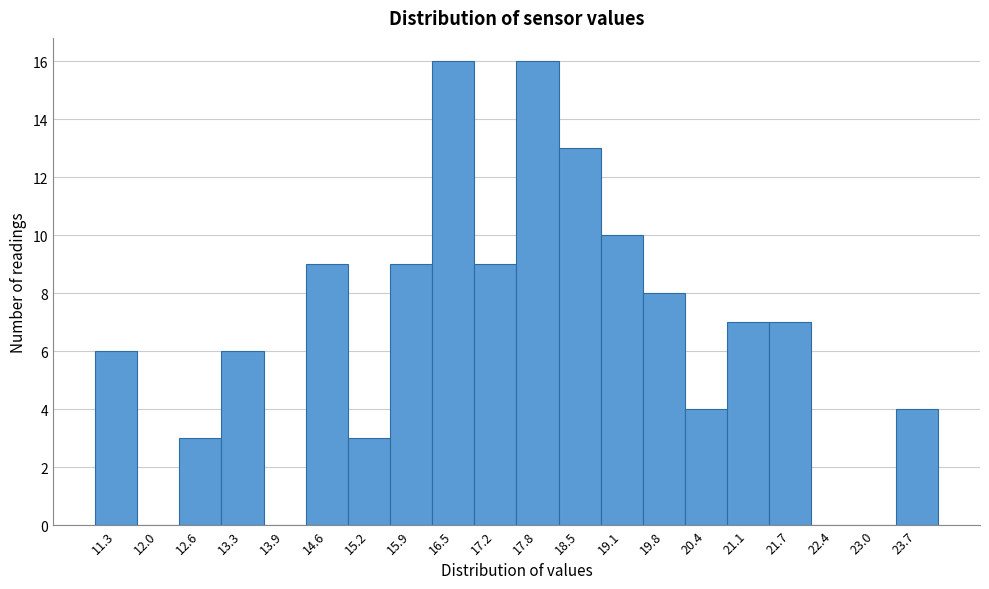

Reading right to left, transcribe all the data shown in this chart.

23.7=4	23.0=0	22.4=0	21.7=7	21.1=7	20.4=4	19.8=8	19.1=10	18.5=13	17.8=16	17.2=9	16.5=16	15.9=9	15.2=3	14.6=9	13.9=0	13.3=6	12.6=3	12.0=0	11.3=6